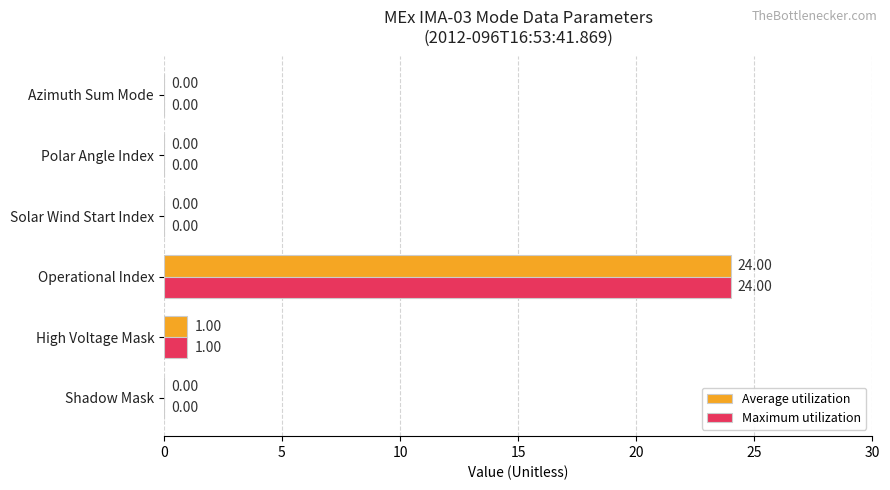

At which label does Maximum utilization reach its peak?

Operational Index